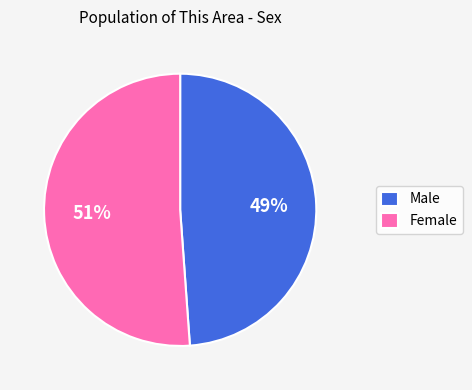

Is it true that Female is 51% of the pie?

True